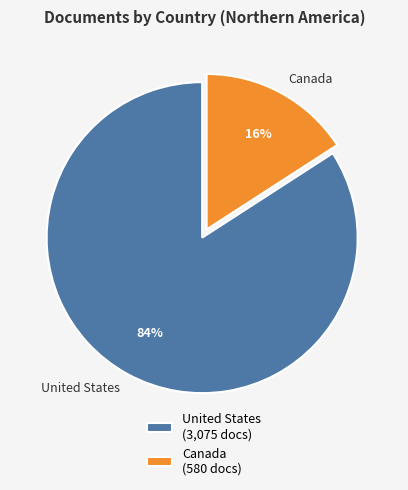

Which slice is the smallest?

Canada